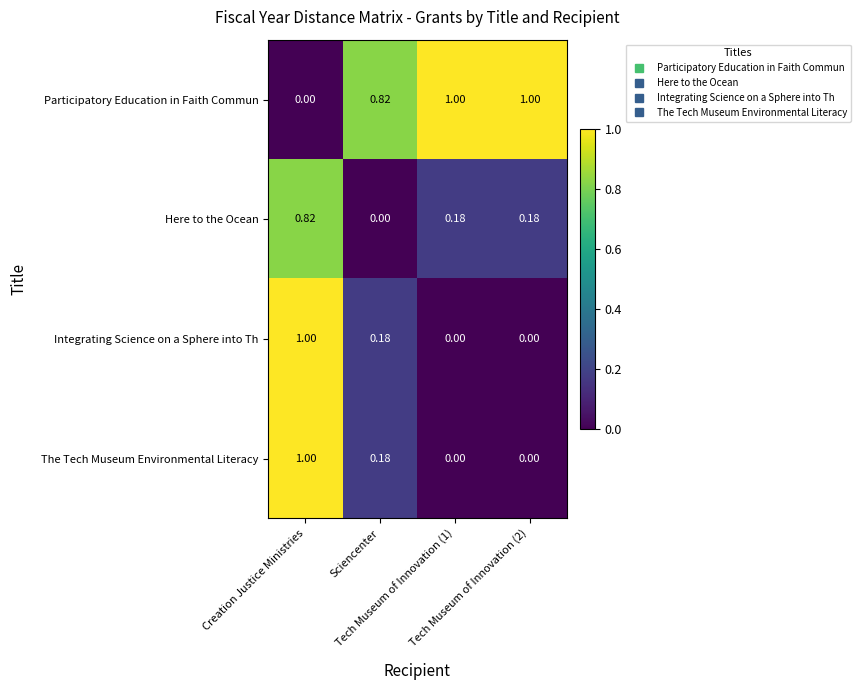

What is the spread (max minus min) of values at Tech Museum of Innovation (1)?

1.0